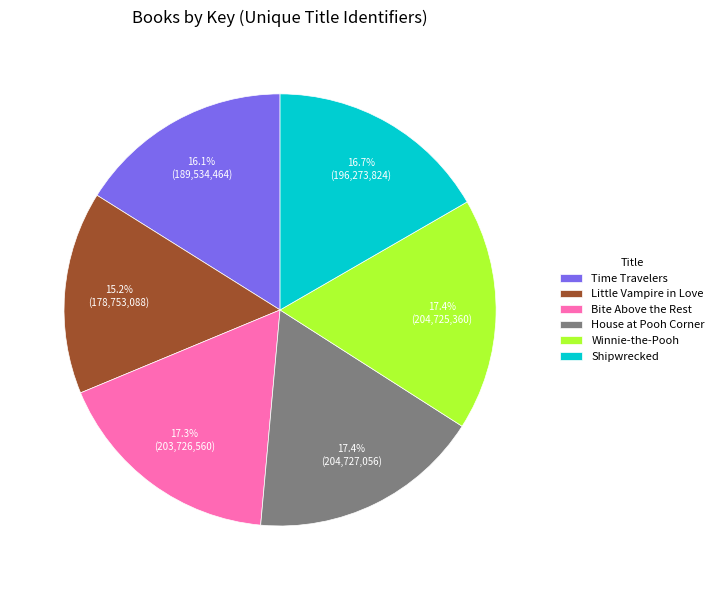

Count the number of slices in the pie.

6